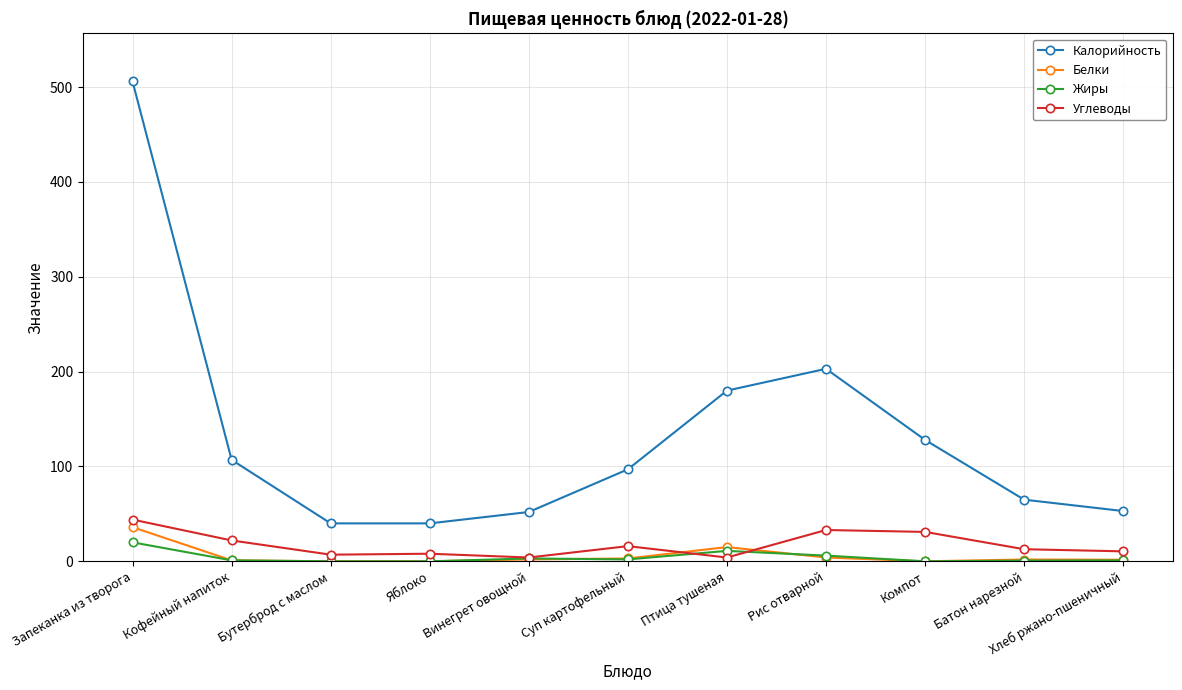

True or false: Углеводы and Калорийность cross at least once.

False